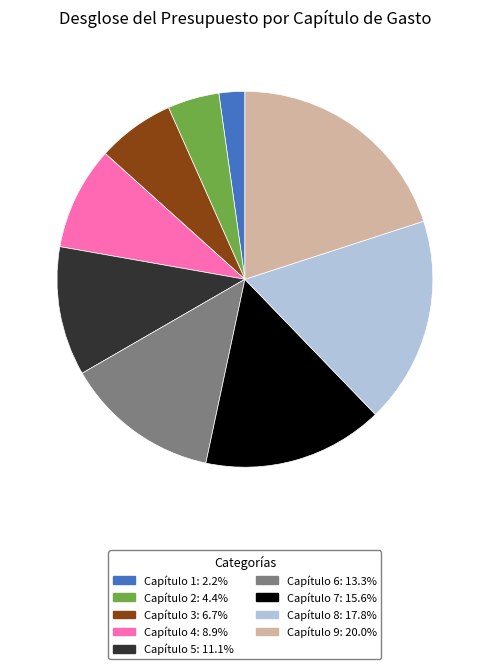

Which category has the smallest portion of the pie?

Capítulo 1